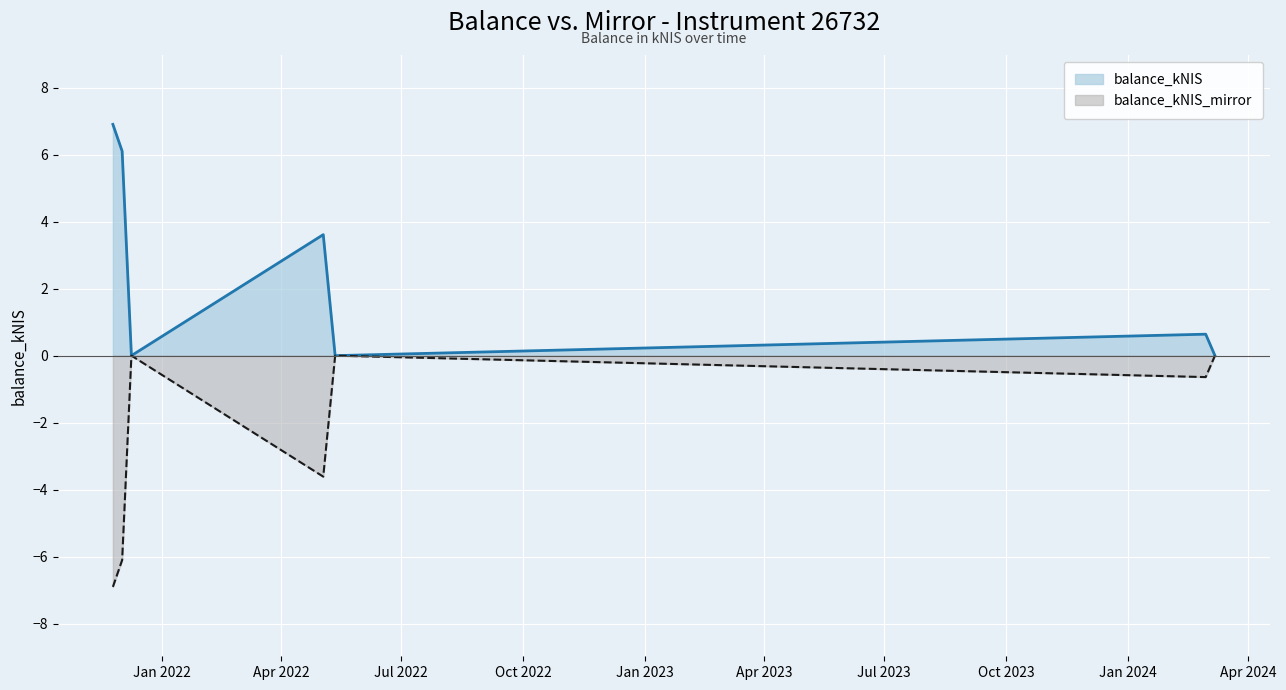

At which category is the sum across all series the highest?

2021-11-25